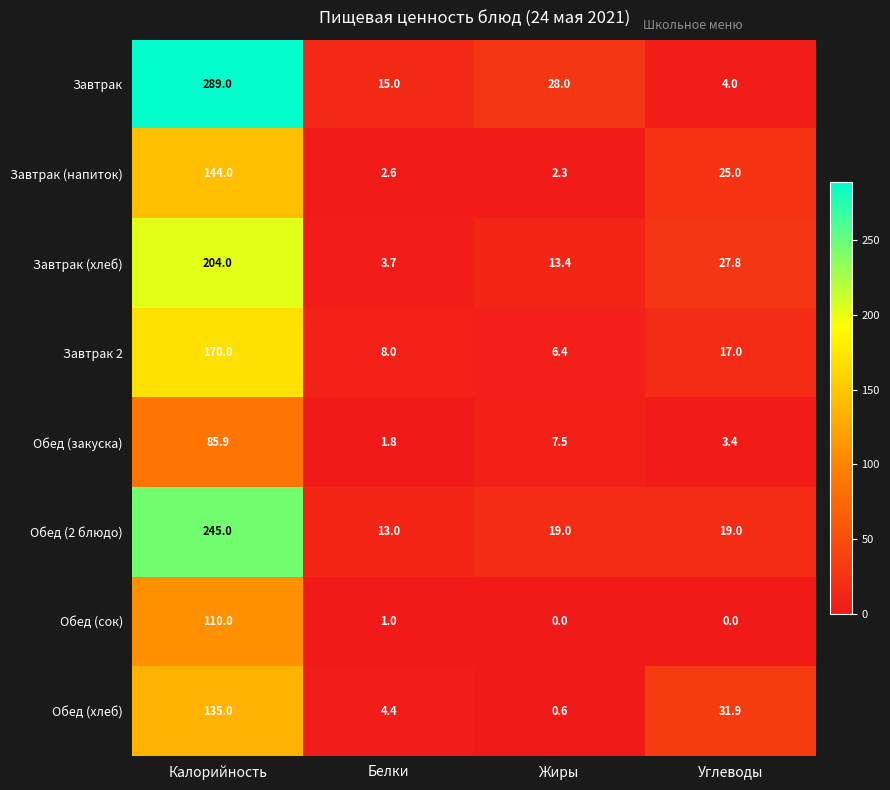

What is the greatest value displayed?

289.0